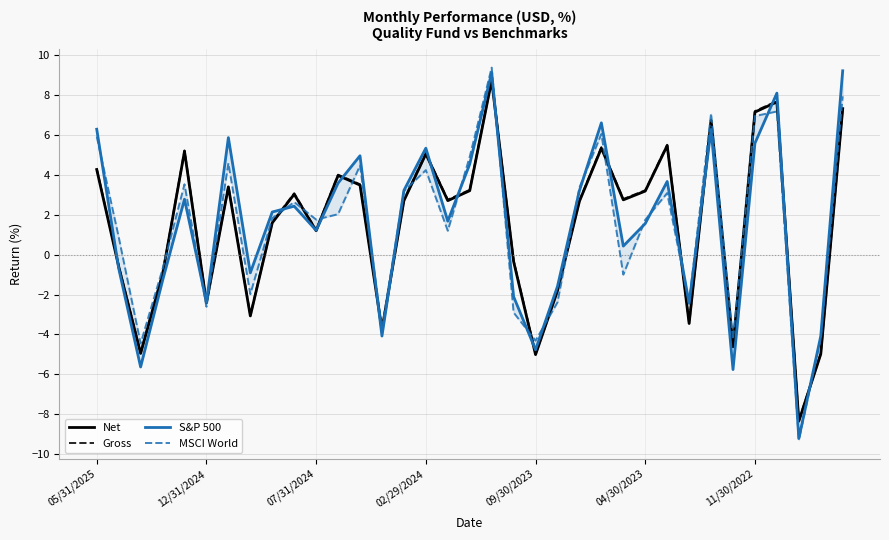

Is this an area chart (filled region under the line)?

No